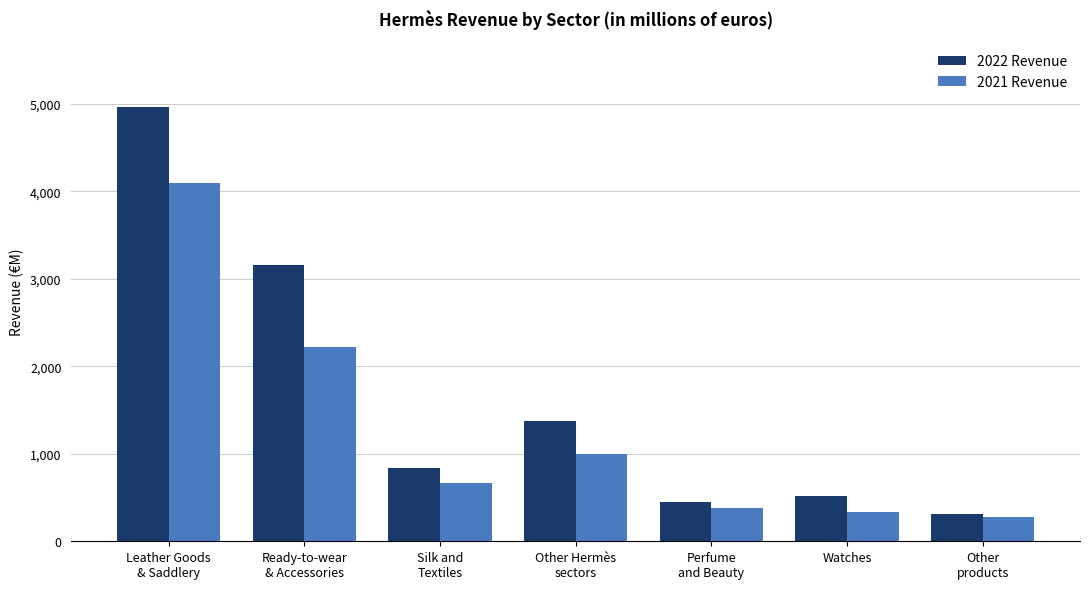

What is the minimum value for 2022 Revenue?

306